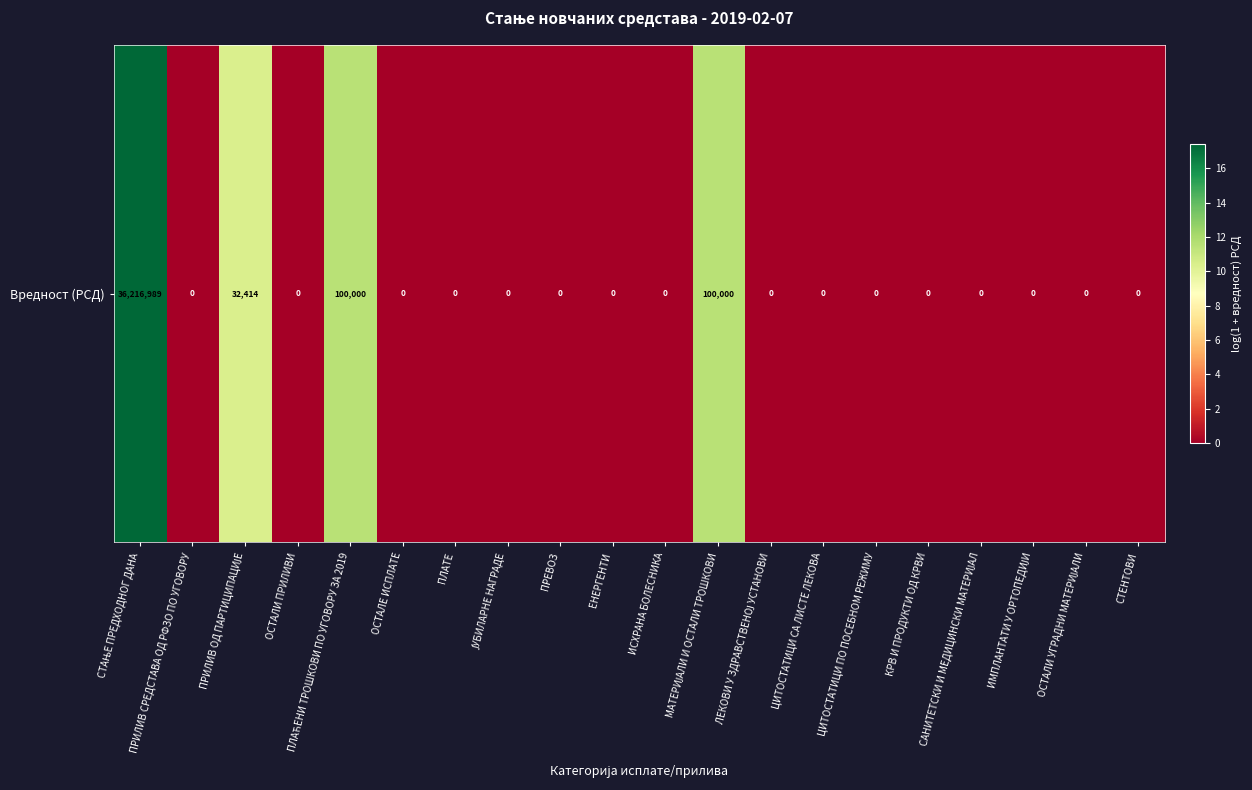

How many positive values are there?

4